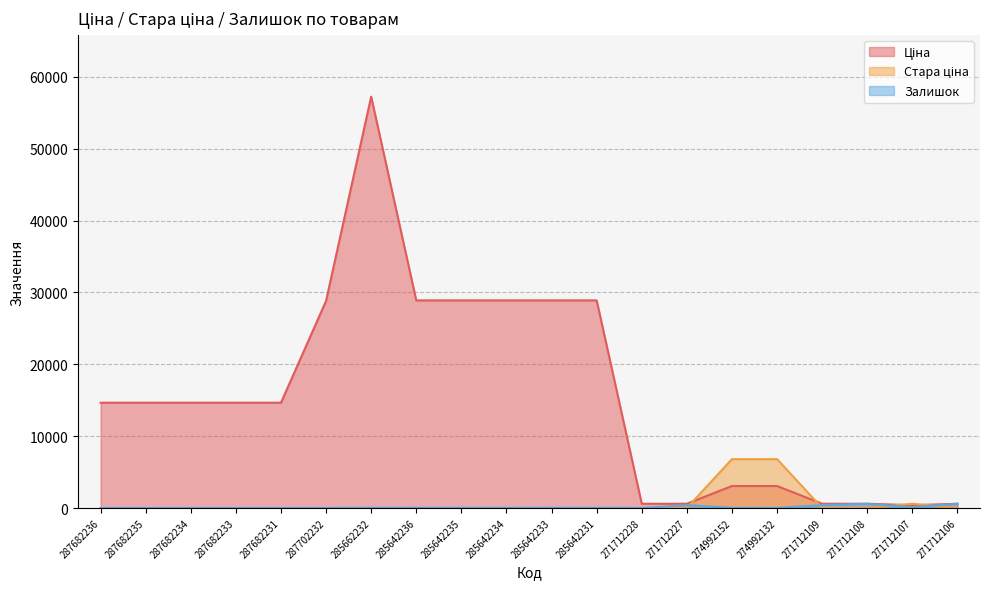

The value of Стара ціна at 285642236 is 2289.0. True or false?

False